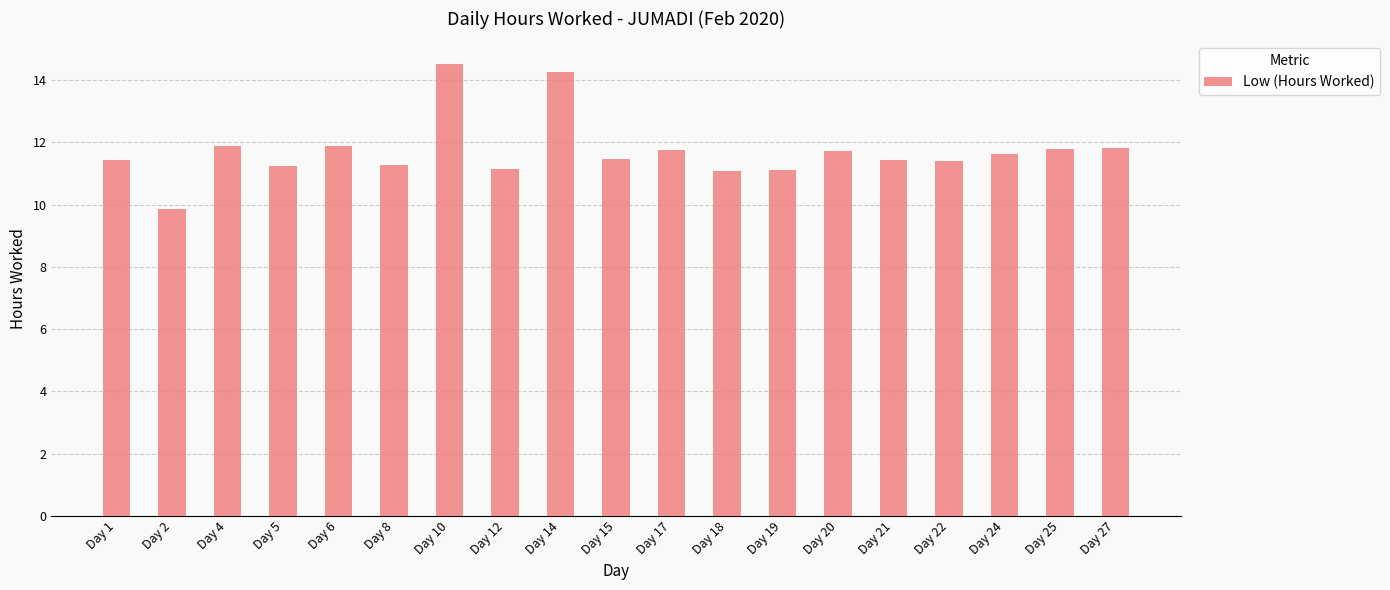

At which category does the chart reach its minimum across all series?

Day 2